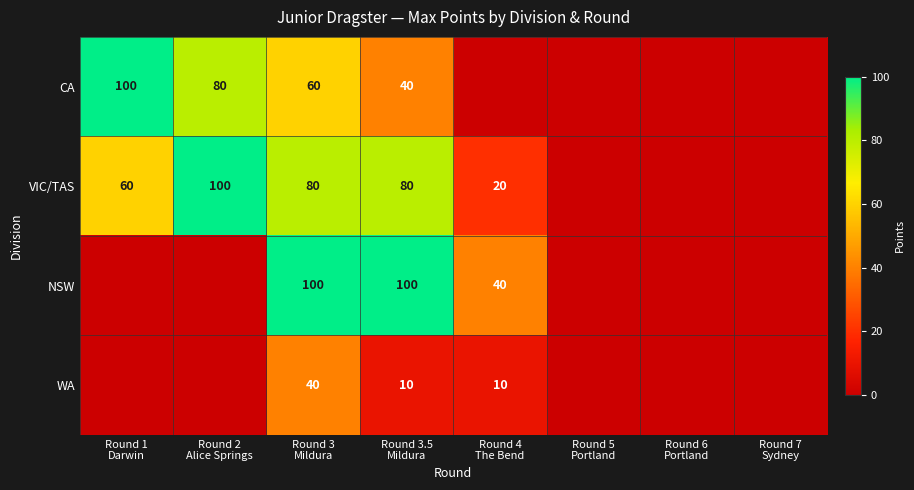

Which series has the largest range (max minus min)?

CA